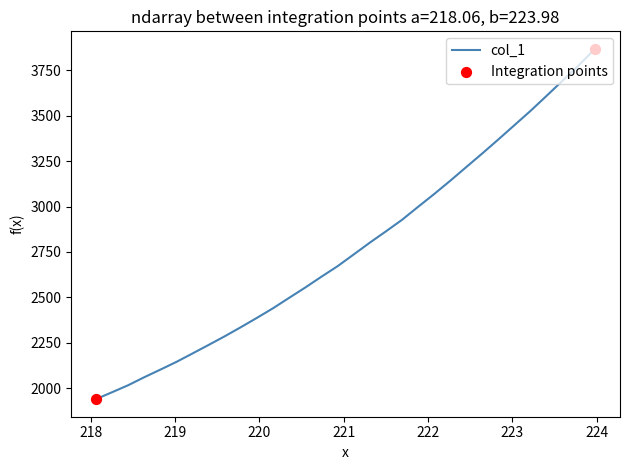

What is the greatest value displayed?

3868.3